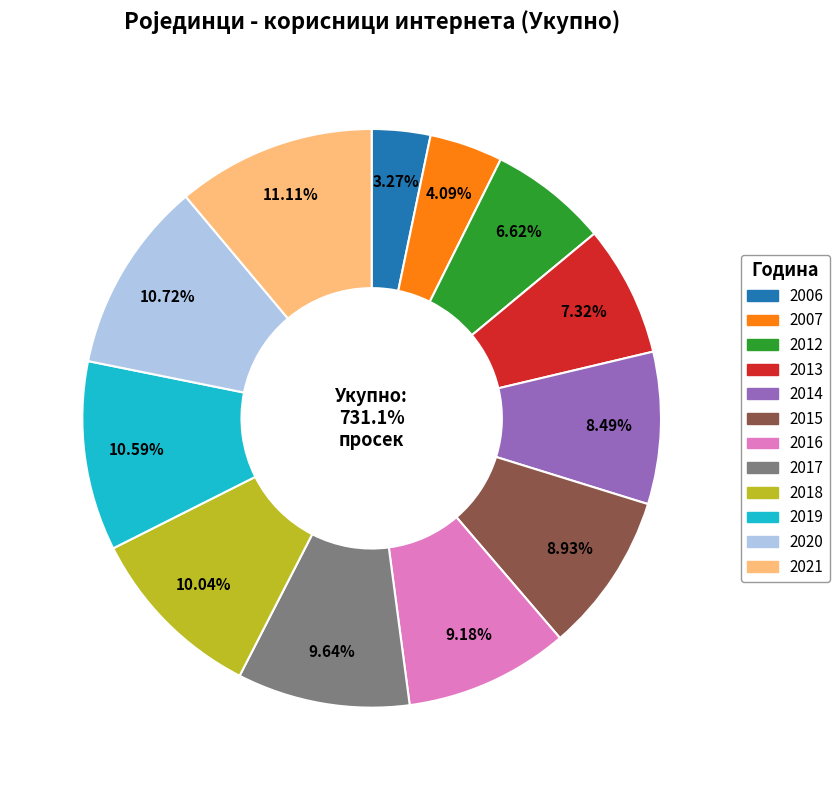

What percentage is the 2020 slice, to the nearest percent?

11%